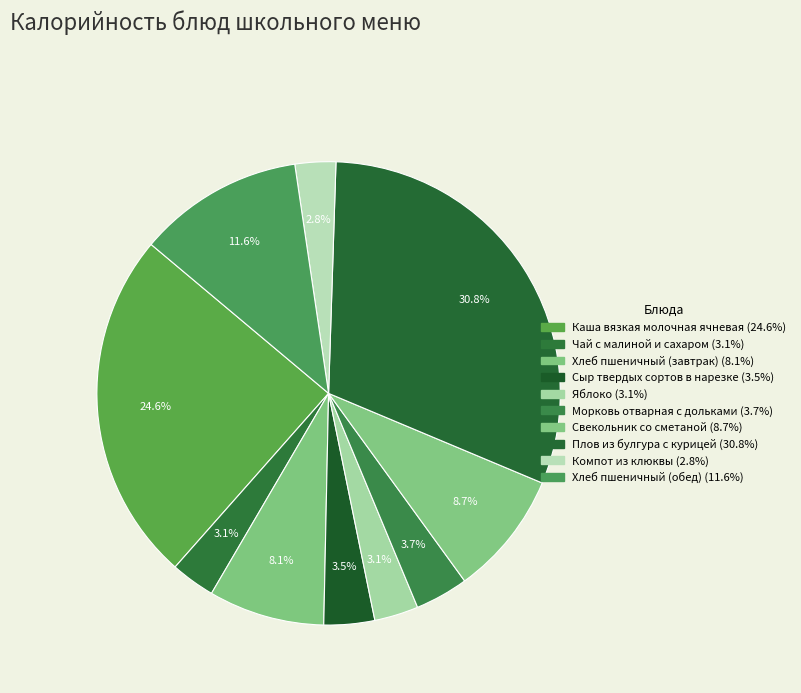

Is there any slice that represents more than half of the pie?

No